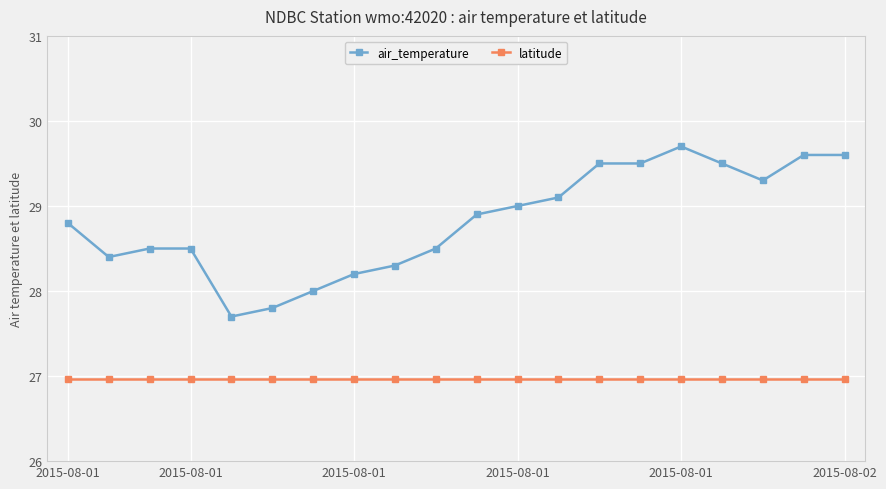

Reading left to right, list all the values displayed in this chart.

air_temperature: 28.8	28.4	28.5	28.5	27.7	27.8	28.0	28.2	28.3	28.5	28.9	29.0	29.1	29.5	29.5	29.7	29.5	29.3	29.6	29.6
latitude: 27.0	27.0	27.0	27.0	27.0	27.0	27.0	27.0	27.0	27.0	27.0	27.0	27.0	27.0	27.0	27.0	27.0	27.0	27.0	27.0